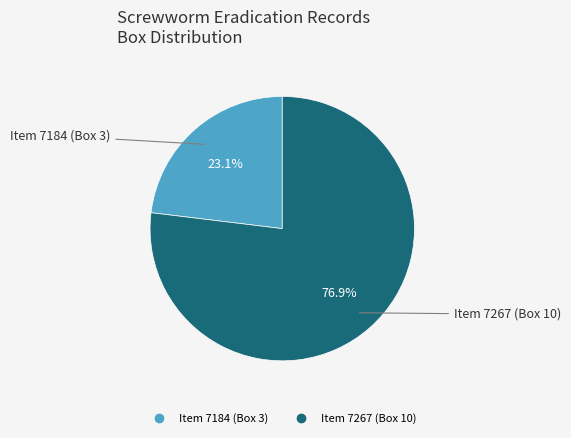

Which slice is the smallest?

Item 7184 (Box 3)